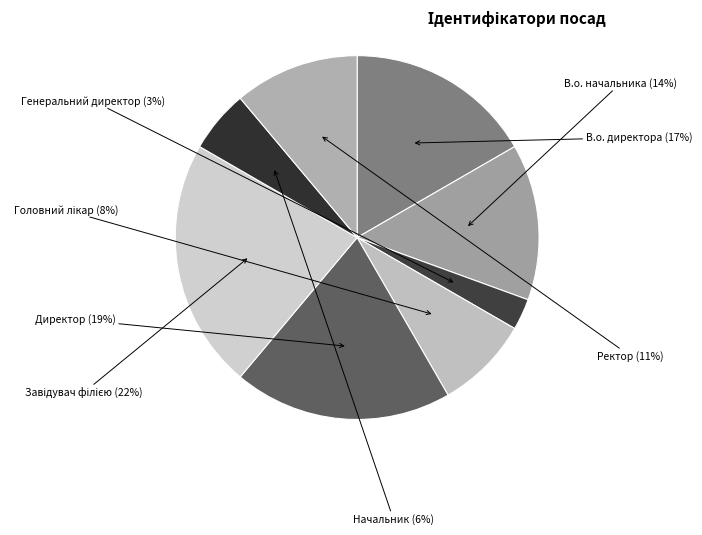

Count the number of slices in the pie.

8